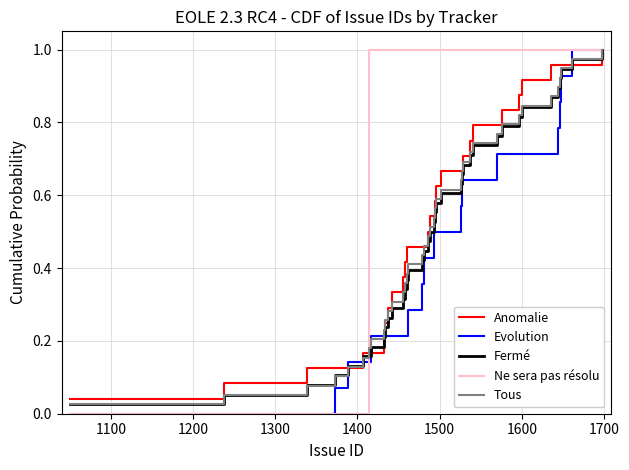

Does the chart display data point markers on the line(s)?

No